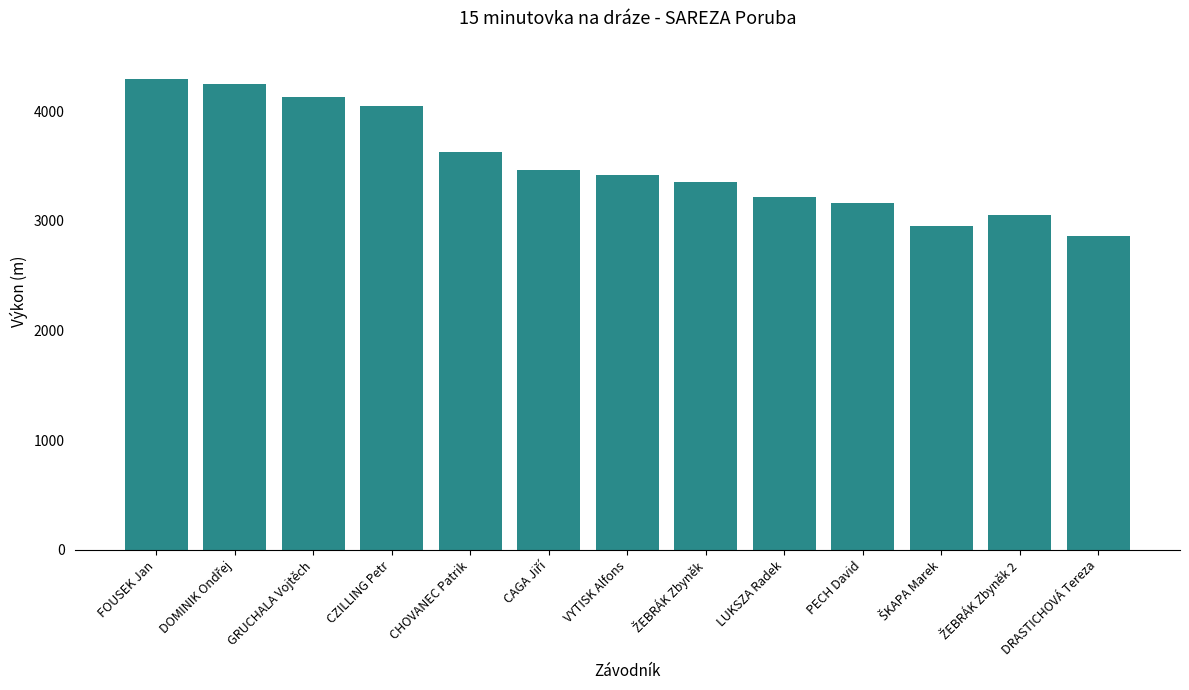

What is the value of the 12th bar from the left?

3050